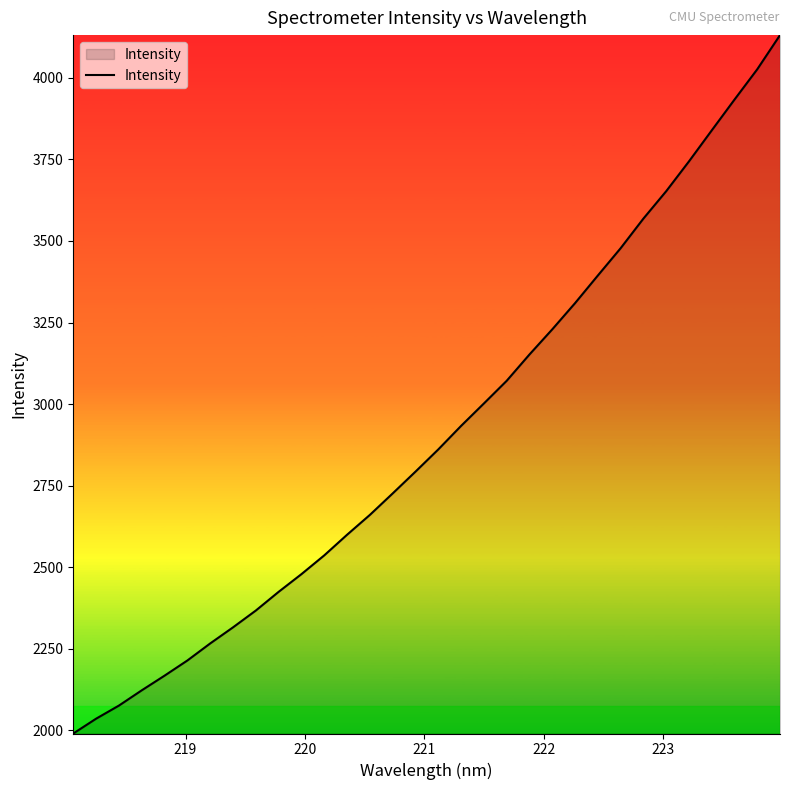

What is the difference between the maximum and minimum values?

2140.4